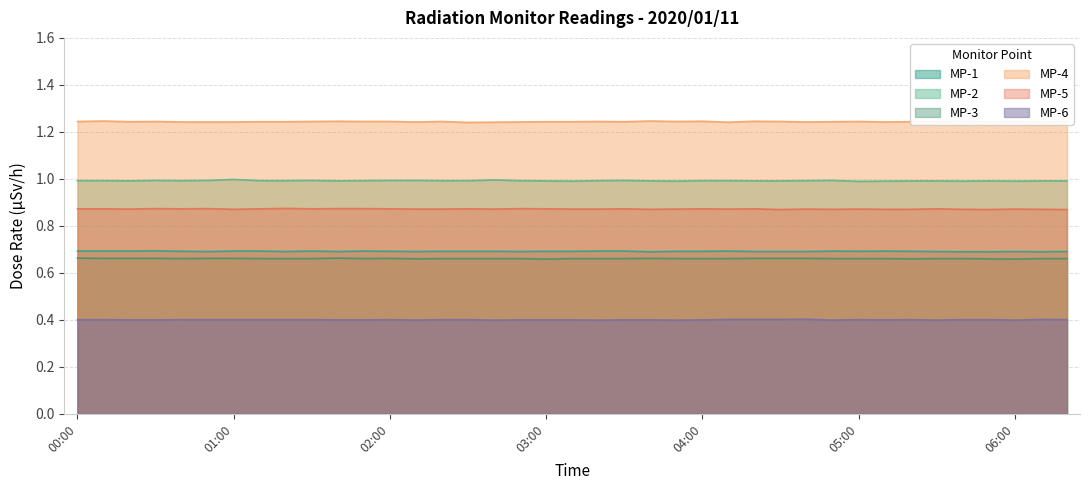

Does the chart have visible grid lines?

Yes